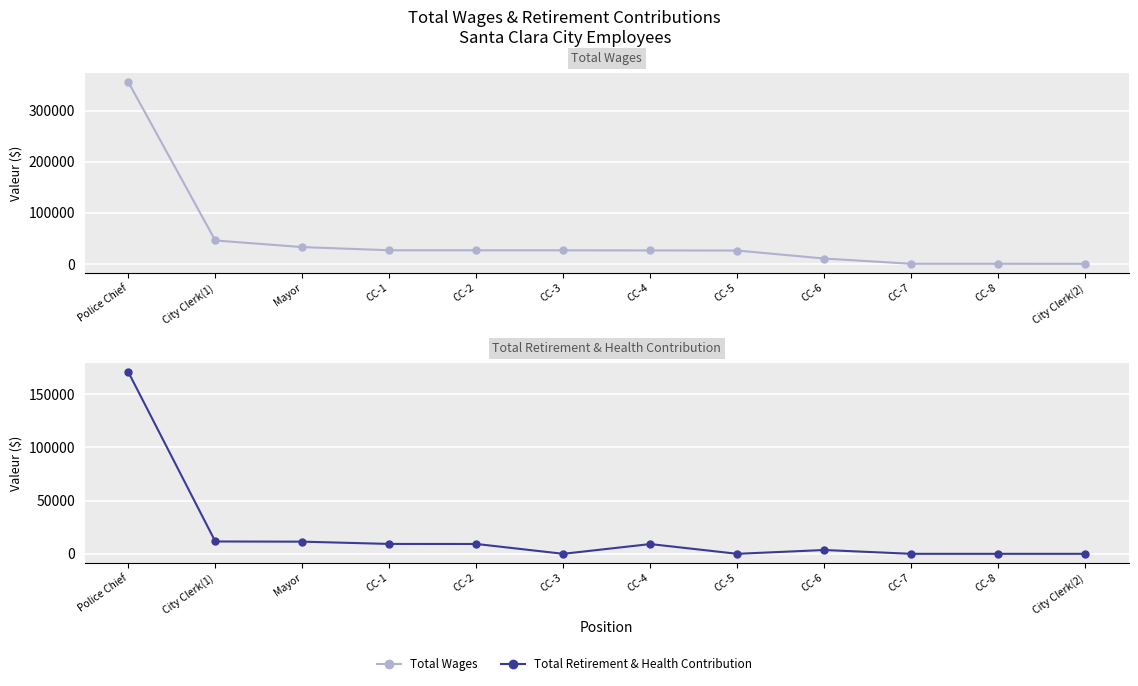

Reading left to right, extract all data points from this chart.

Total Wages: 356123	46012	33085	26895	26800	26770	26540	26309	10690	417	417	357
Total Retirement & Health Contribution: 170856	11599	11421	9285	9251	0	9162	0	3574	0	0	0